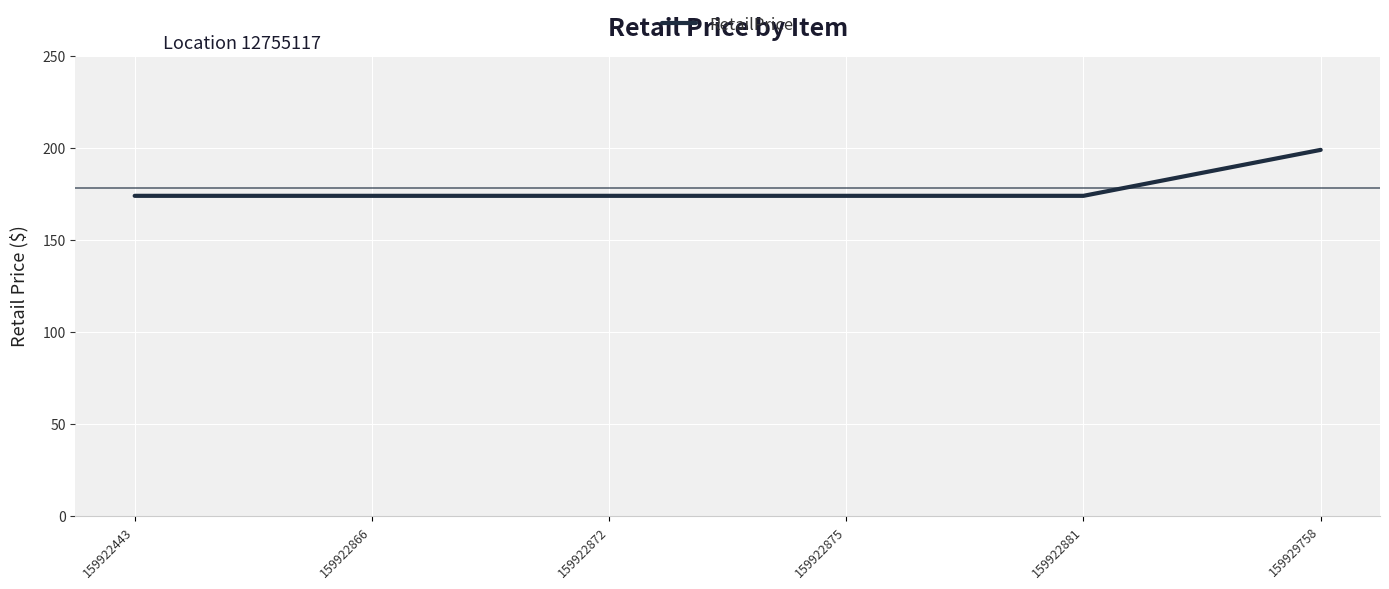

What is the difference between the maximum and second lowest values?

25